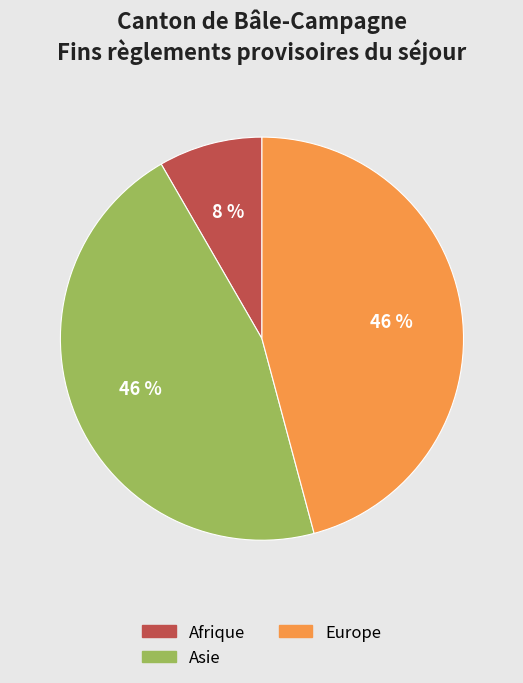

Is there any slice that represents more than half of the pie?

No